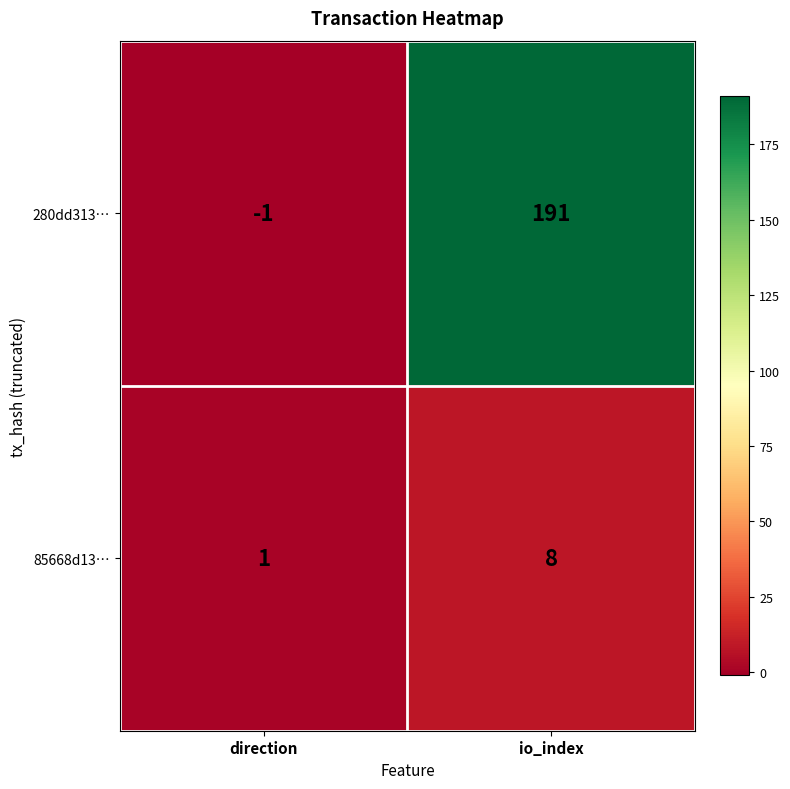

List the series in order of their overall mean, lowest first.

85668d13…, 280dd313…